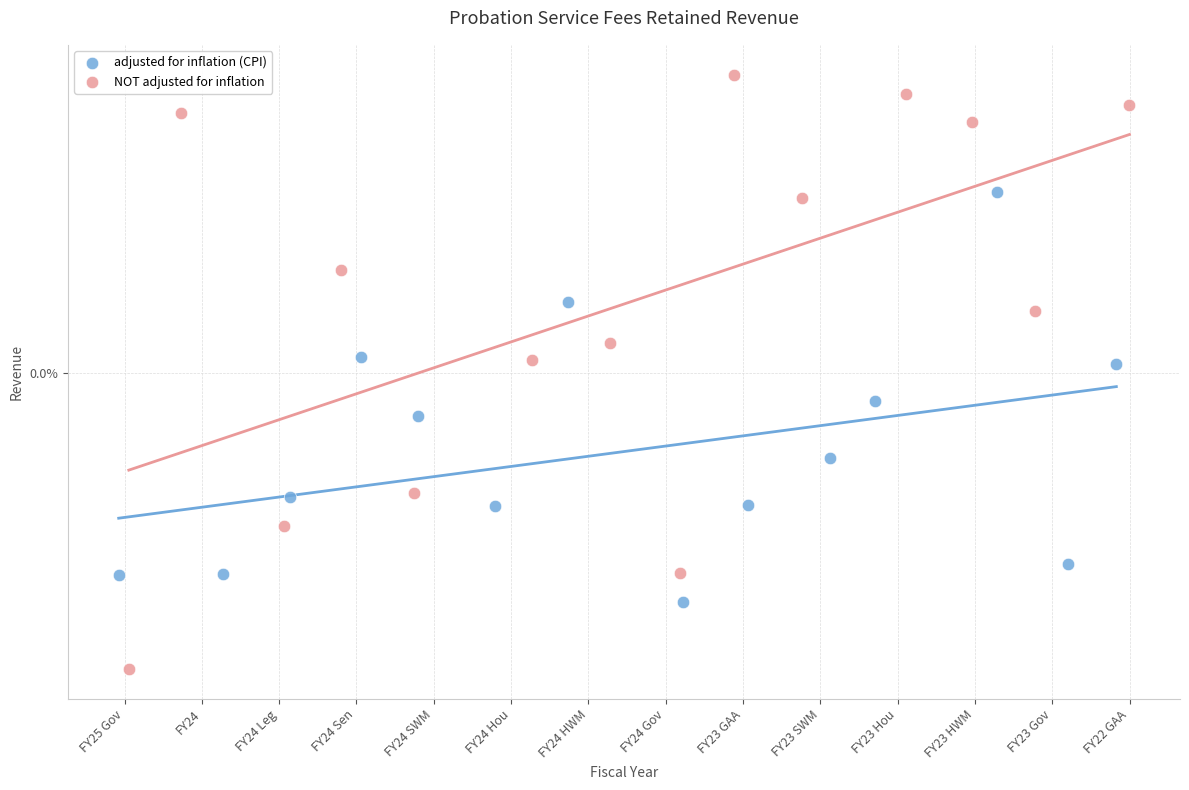

What are all the series names shown in the legend?

adjusted for inflation (CPI), NOT adjusted for inflation